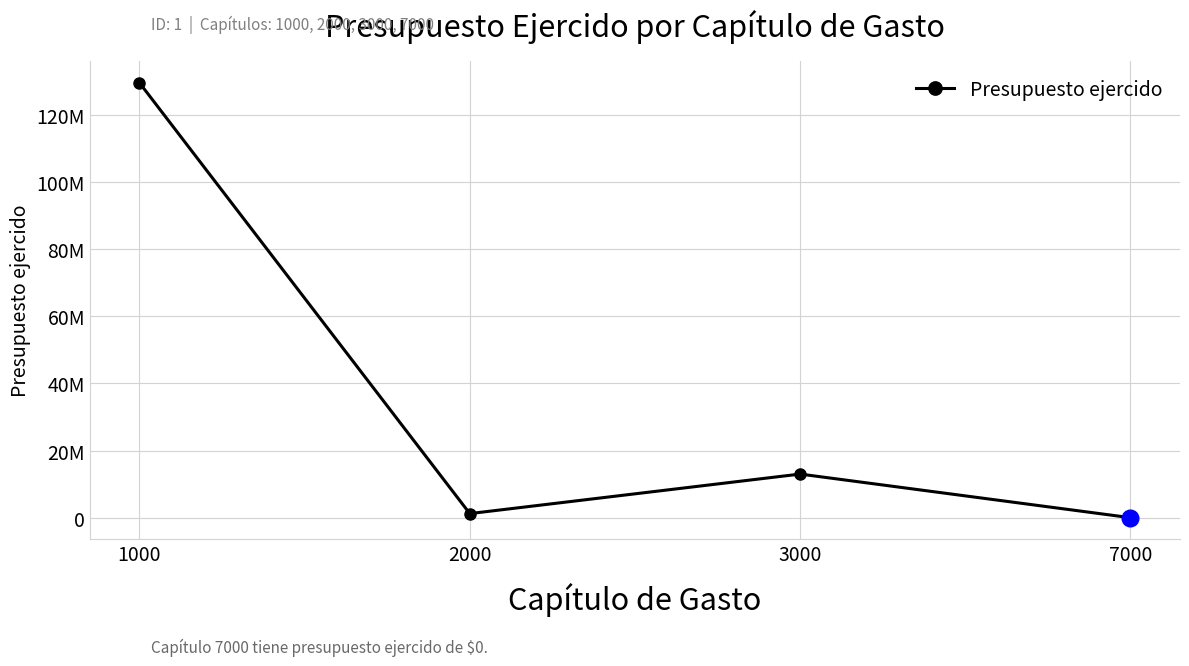

What is the difference between the values at 1000 and 7000?

129572639.3